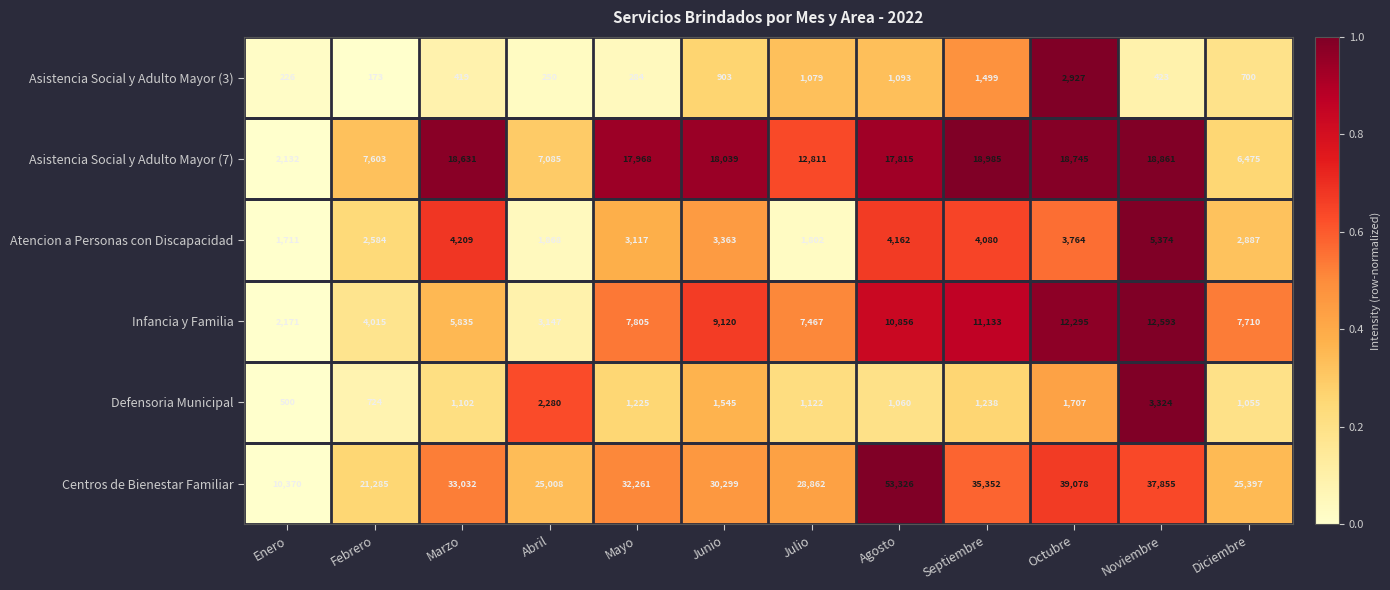

What value does the Asistencia Social y Adulto Mayor (3) series have at Julio, to the nearest 50?

1100